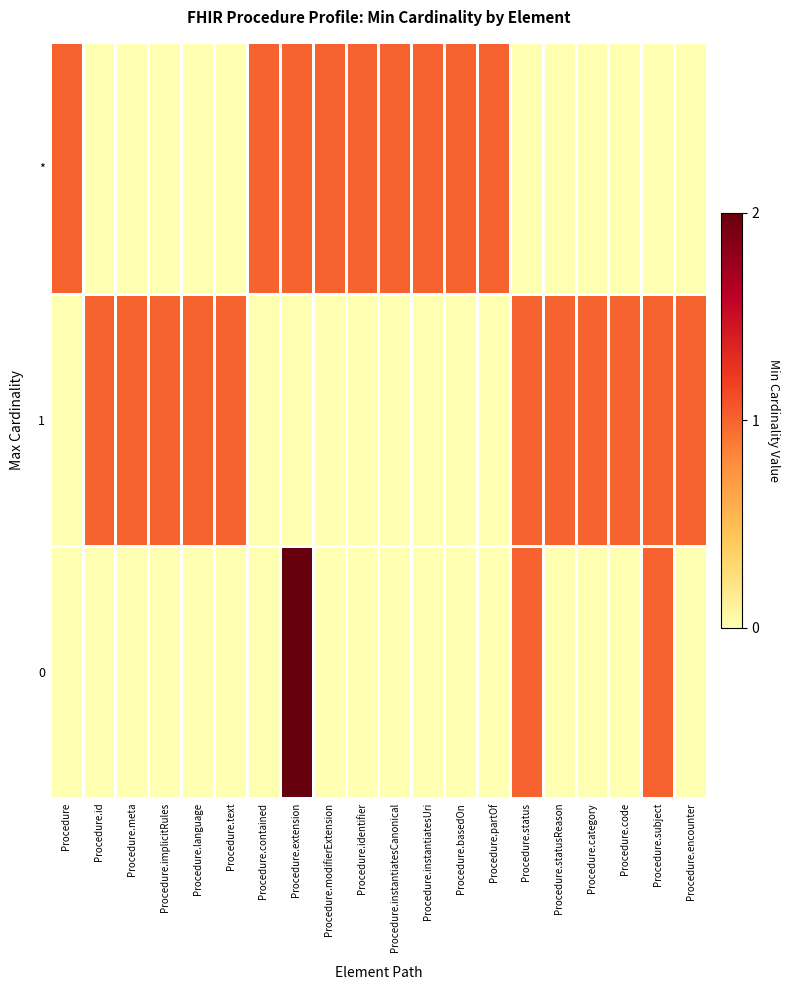

List the series in order of their overall mean, highest first.

1, *, 0